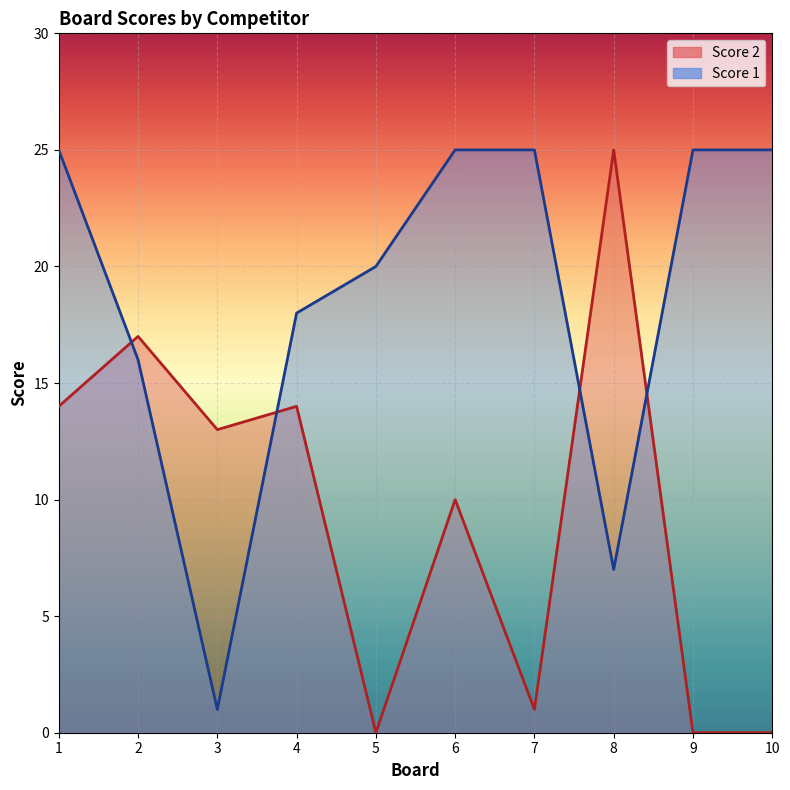

Reading left to right, extract all data points from this chart.

Score 2: 1=14	2=17	3=13	4=14	5=0	6=10	7=1	8=25	9=0	10=0
Score 1: 1=25	2=16	3=1	4=18	5=20	6=25	7=25	8=7	9=25	10=25